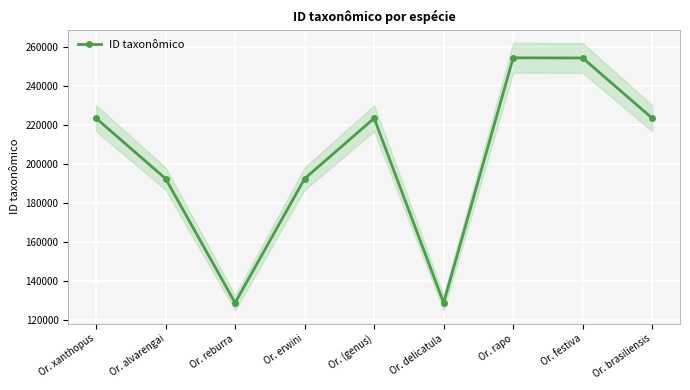

Reading left to right, list all the values displayed in this chart.

Or. xanthopus=223484	Or. alvarengai=192427	Or. reburra=128623	Or. erwini=192419	Or. (genus)=223482	Or. delicatula=128621	Or. rapo=254549	Or. festiva=254462	Or. brasiliensis=223505